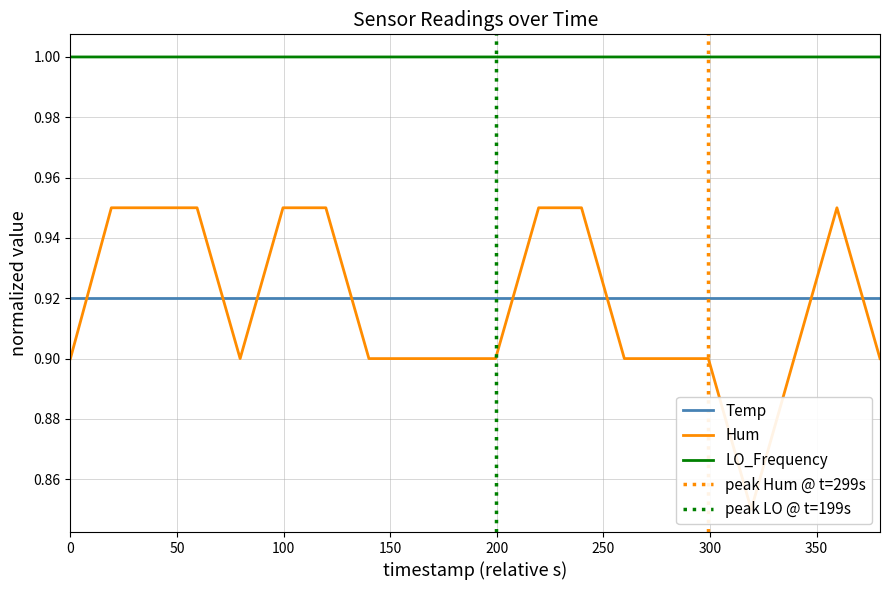

True or false: LO_Frequency and Temp intersect in this chart.

False